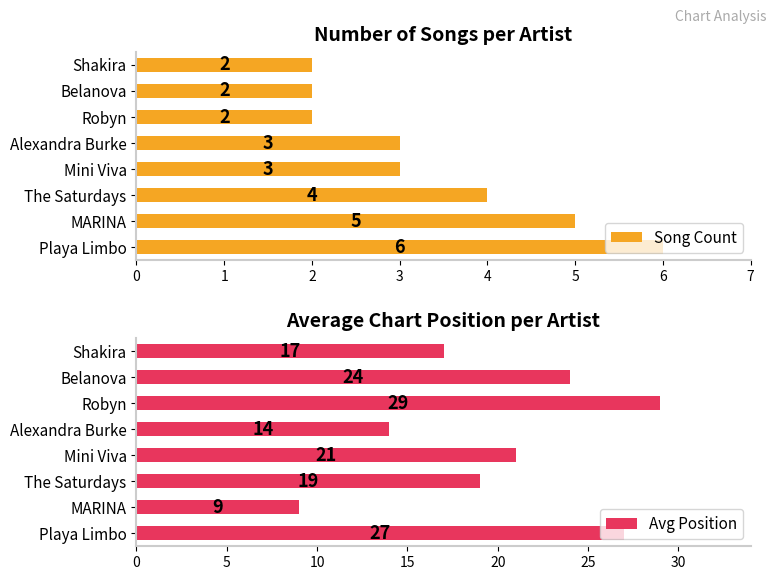

How many data points in Song Count are above 3?

3